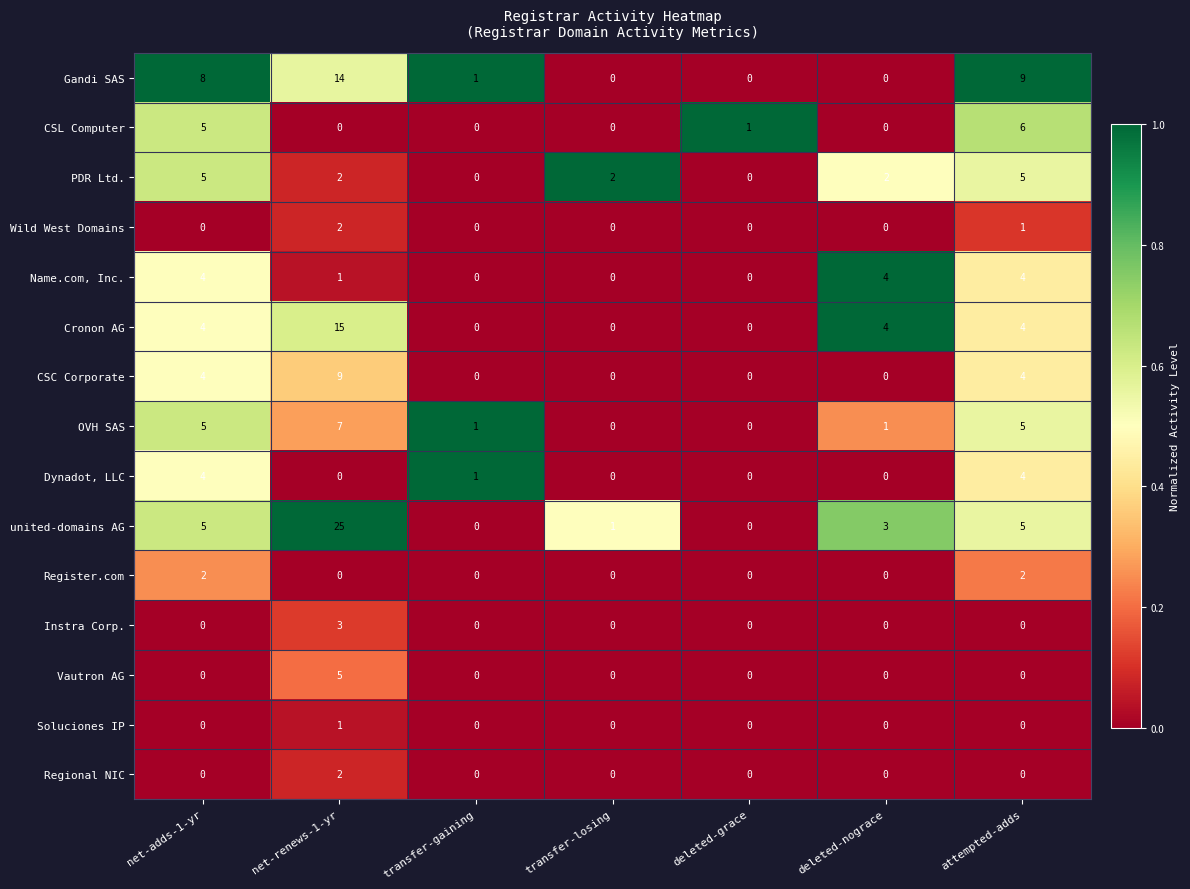

What is the difference between the second highest and minimum values in the OVH SAS series?

5